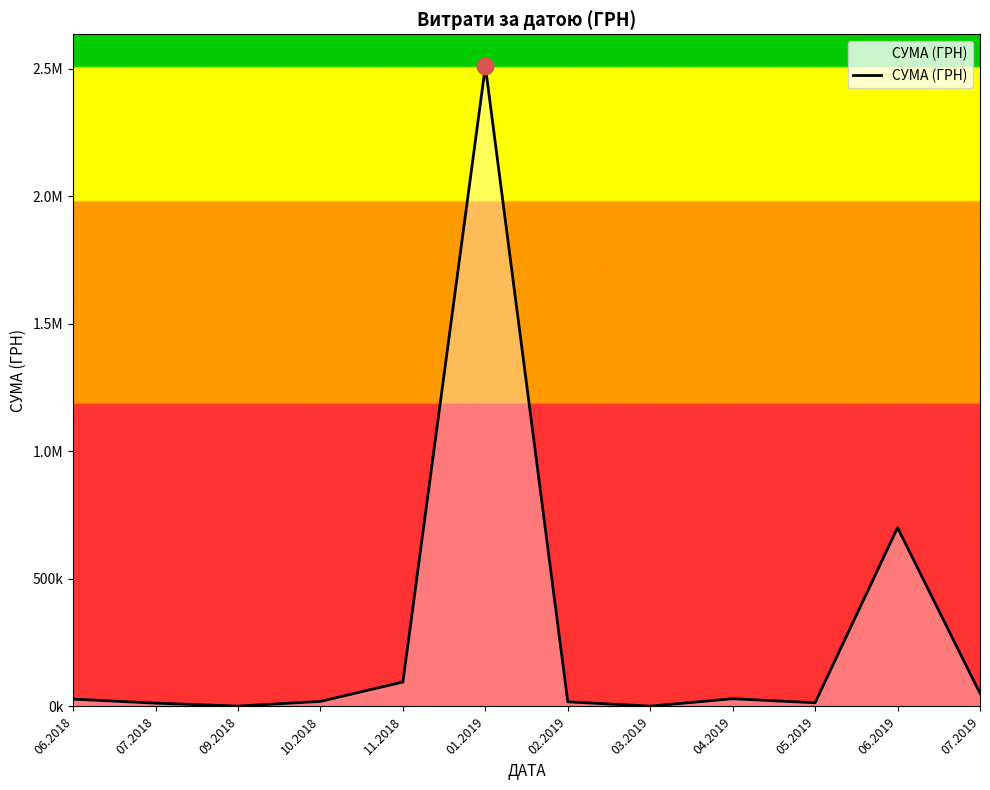

Does the chart display data point markers on the line(s)?

No